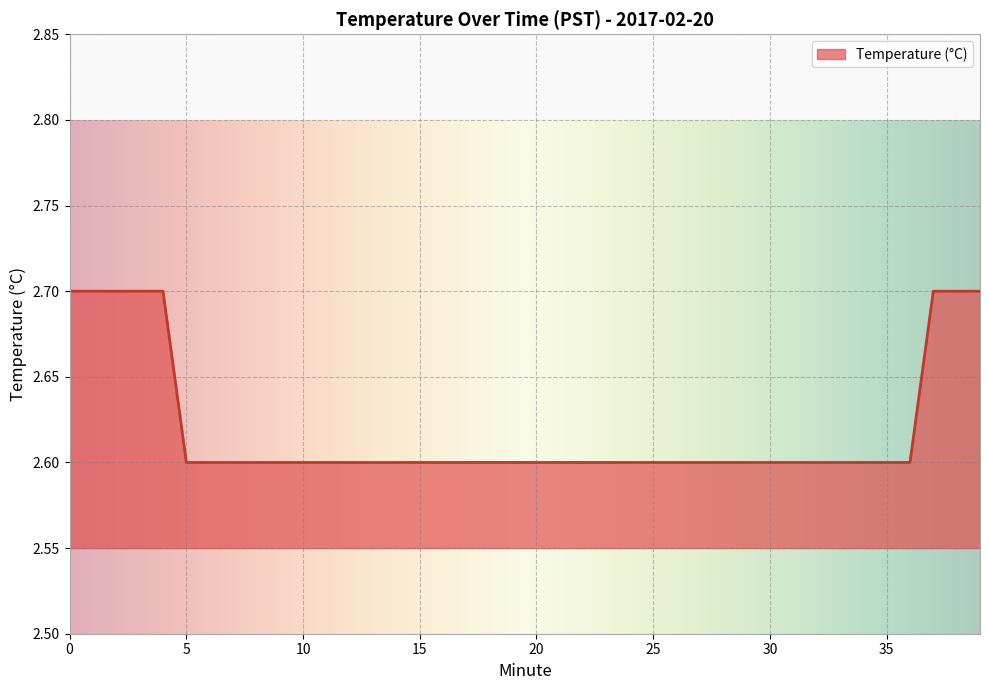

What is the smallest value displayed?

2.6